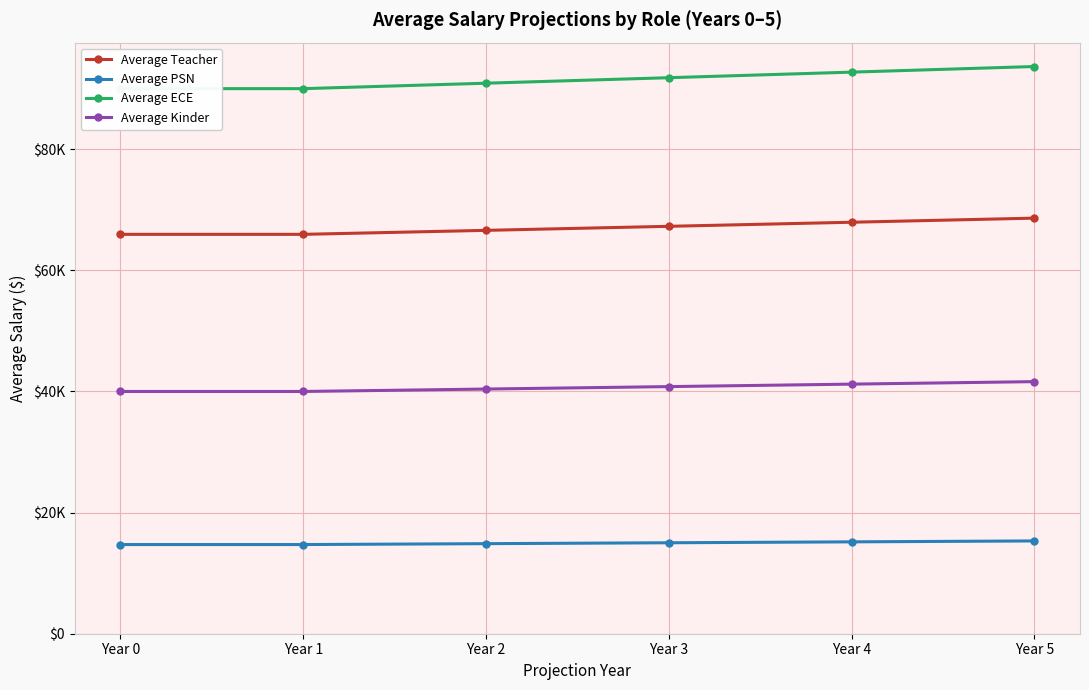

The value of Average ECE at Year 0 is 90000.0. True or false?

True